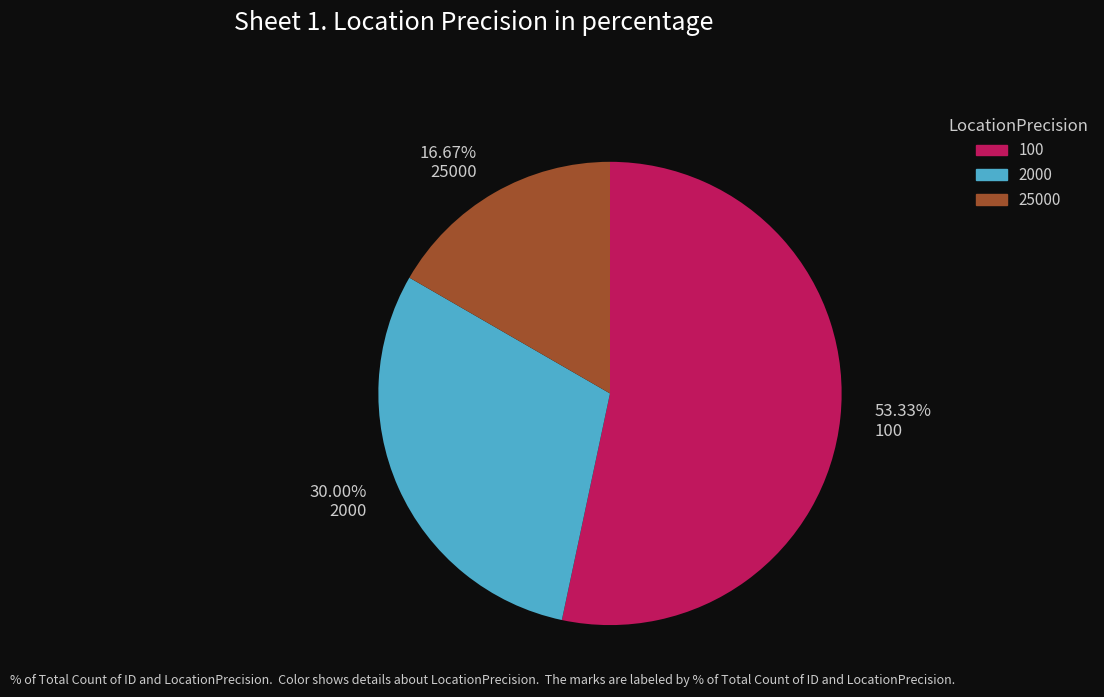

Is there a majority slice in this chart?

Yes